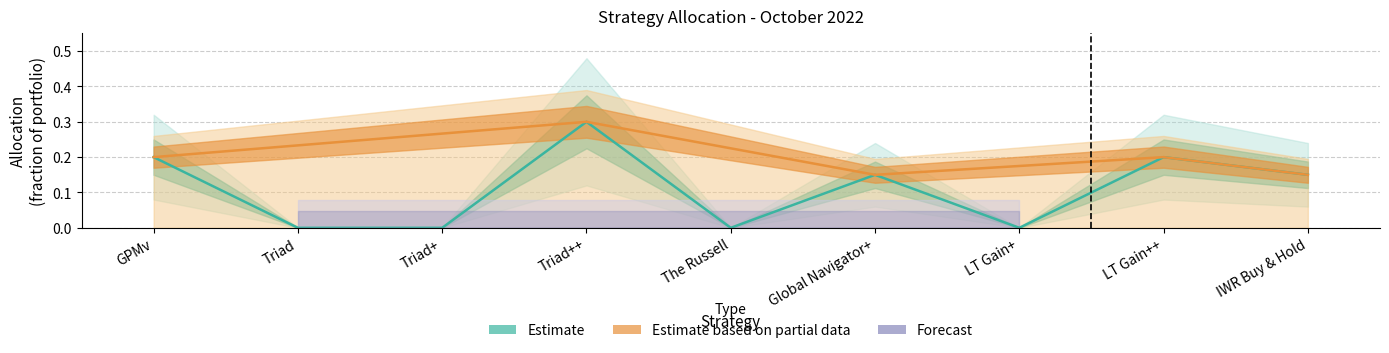

What is the difference between the values at The Russell and Global Navigator+?

0.1